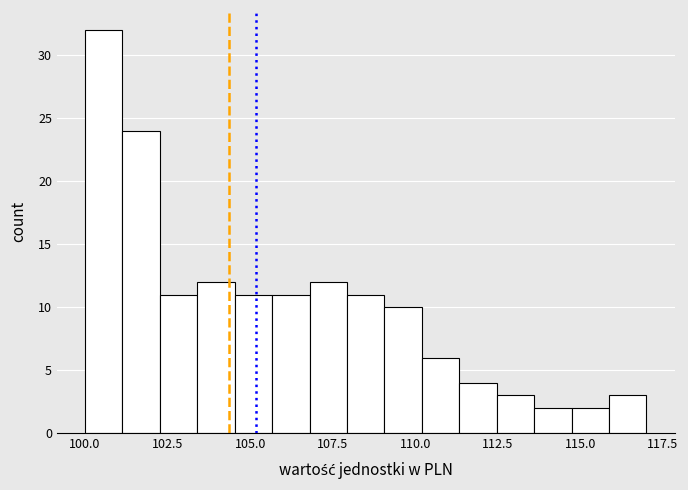

Around what value on the x-axis is the tallest bar? Give the approximate position of its centre, as read against the axis.

100.5